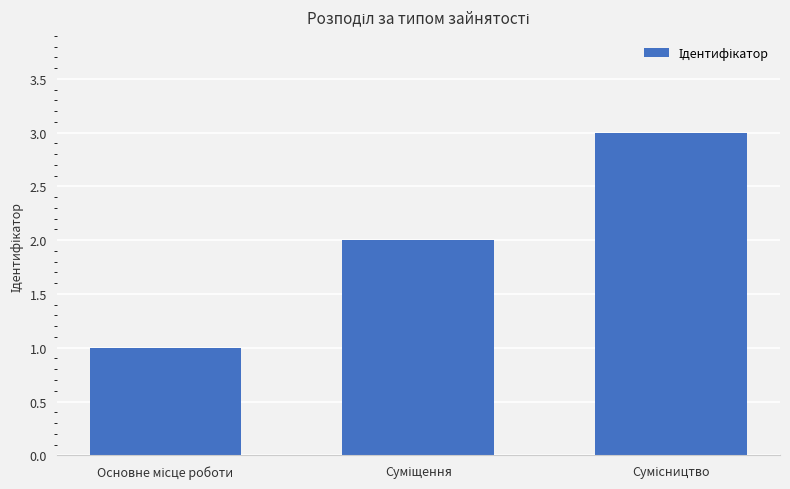

What is the maximum value shown in the chart?

3